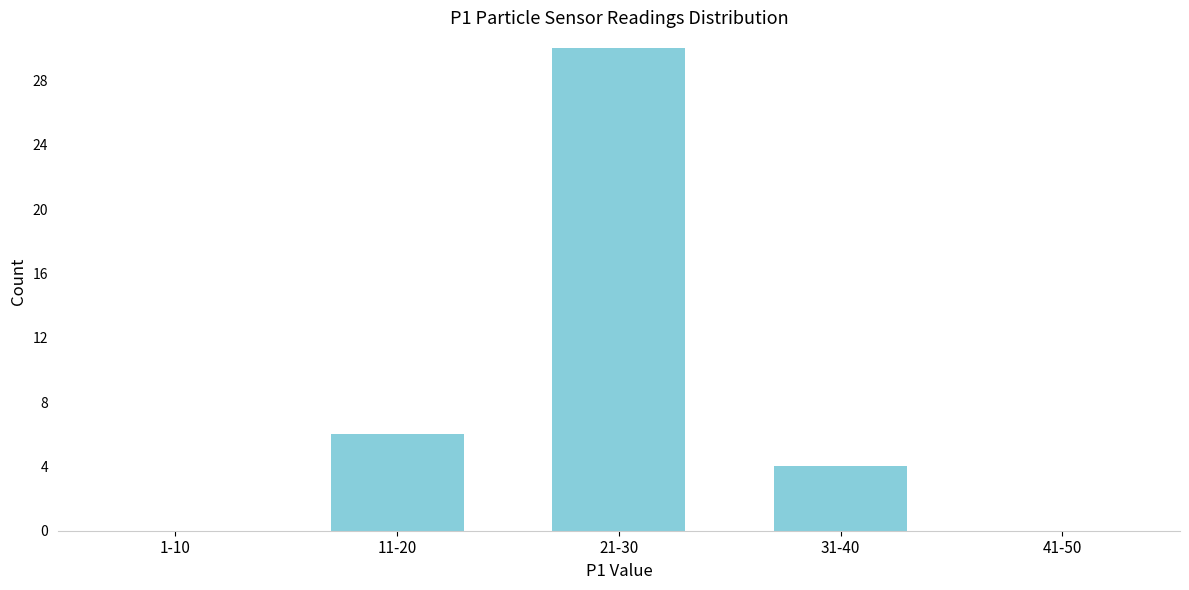

Reading left to right, extract all data points from this chart.

1-10=0	11-20=6	21-30=30	31-40=4	41-50=0